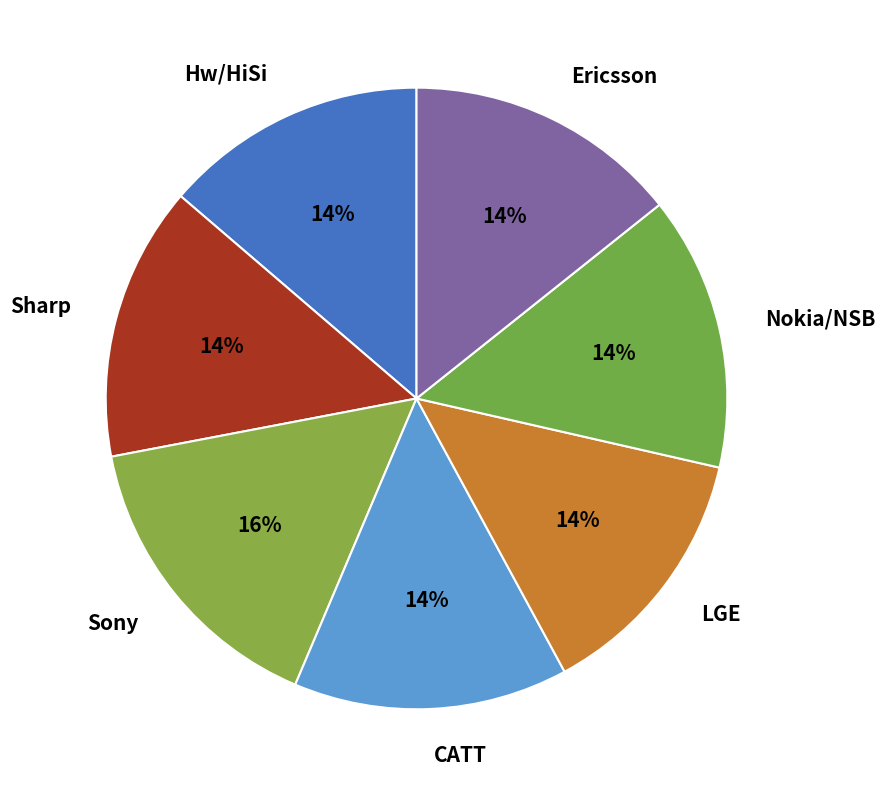

Between Sony and Ericsson, which is larger?

Sony